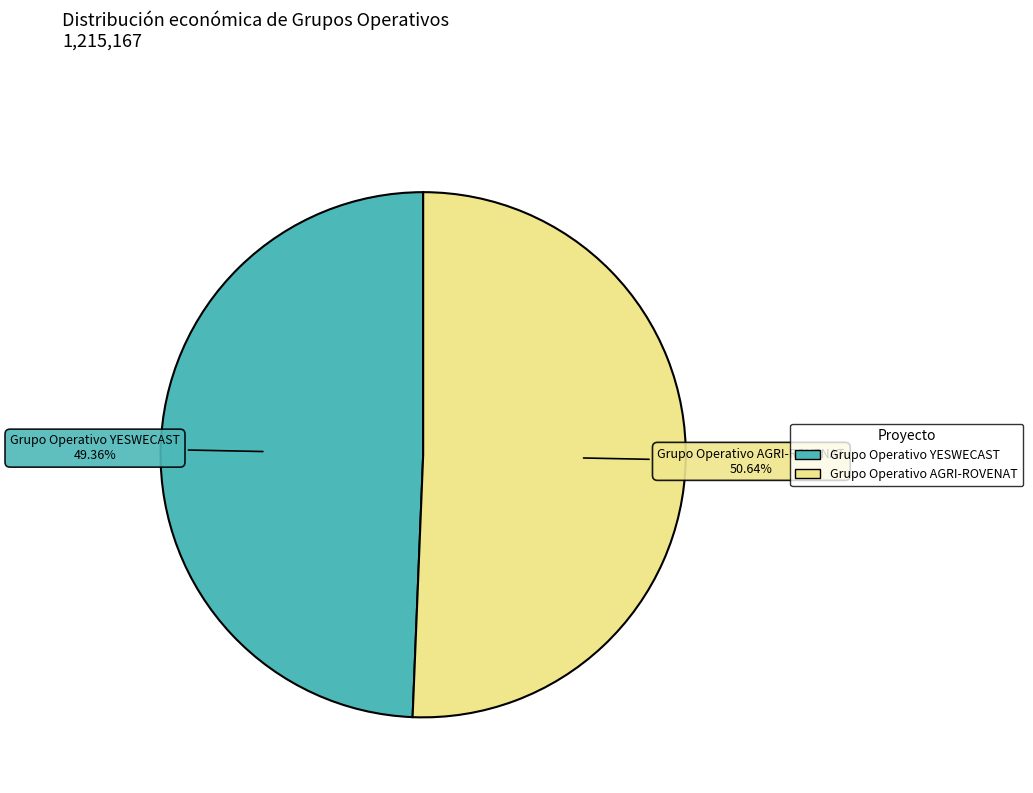

Is there a majority slice in this chart?

Yes